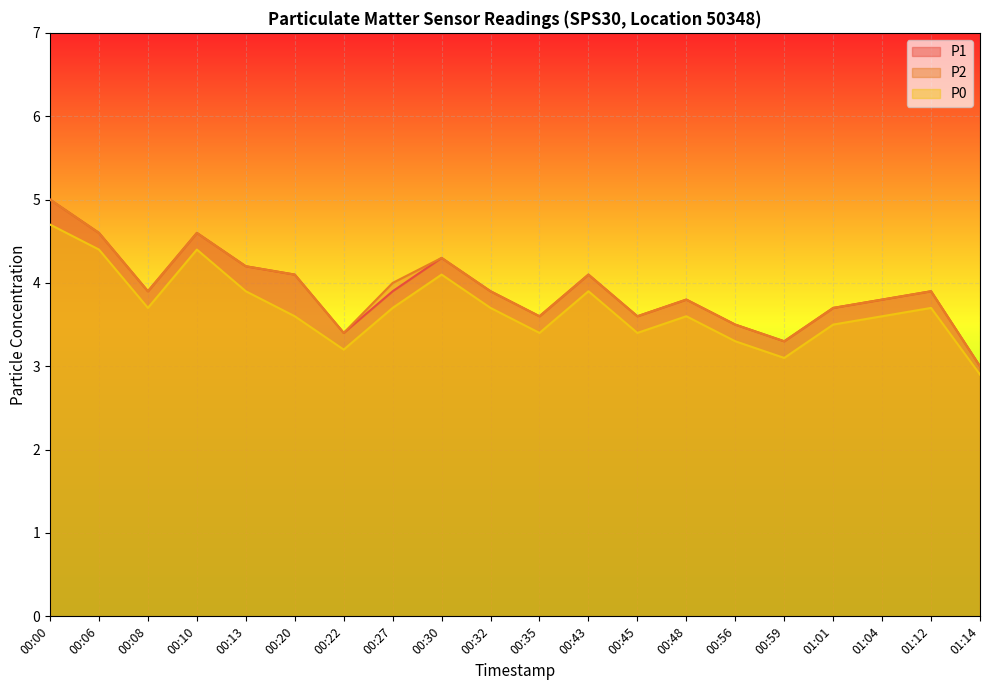

True or false: P1 and P2 intersect in this chart.

False